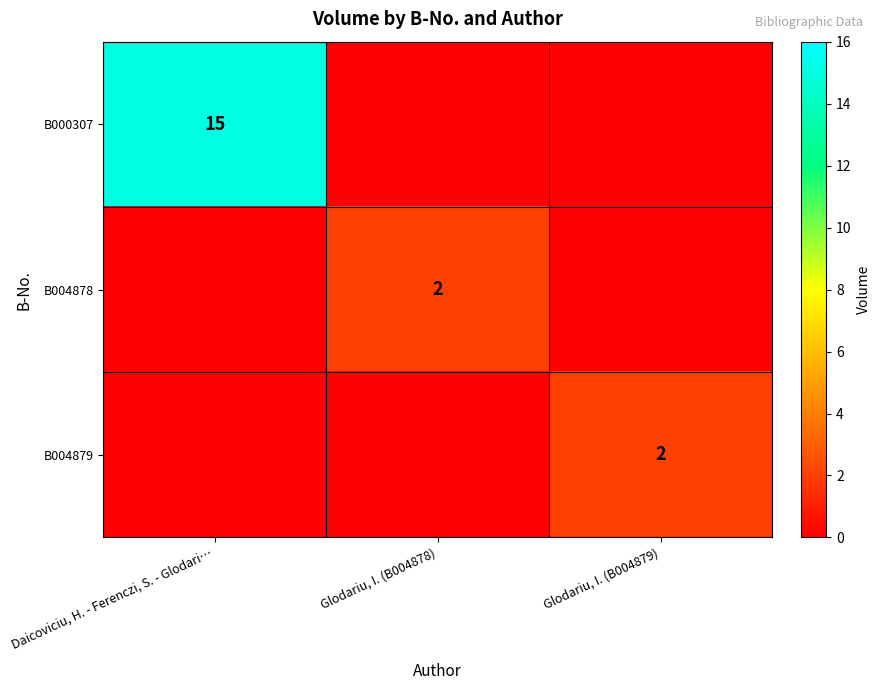

Which label corresponds to the largest value in the chart?

Daicoviciu, H. - Ferenczi, S. - Glodari…